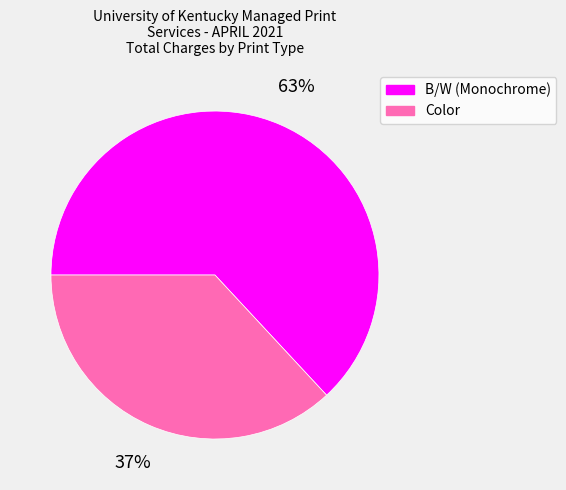

True or false: Color accounts for 50% of the total.

False